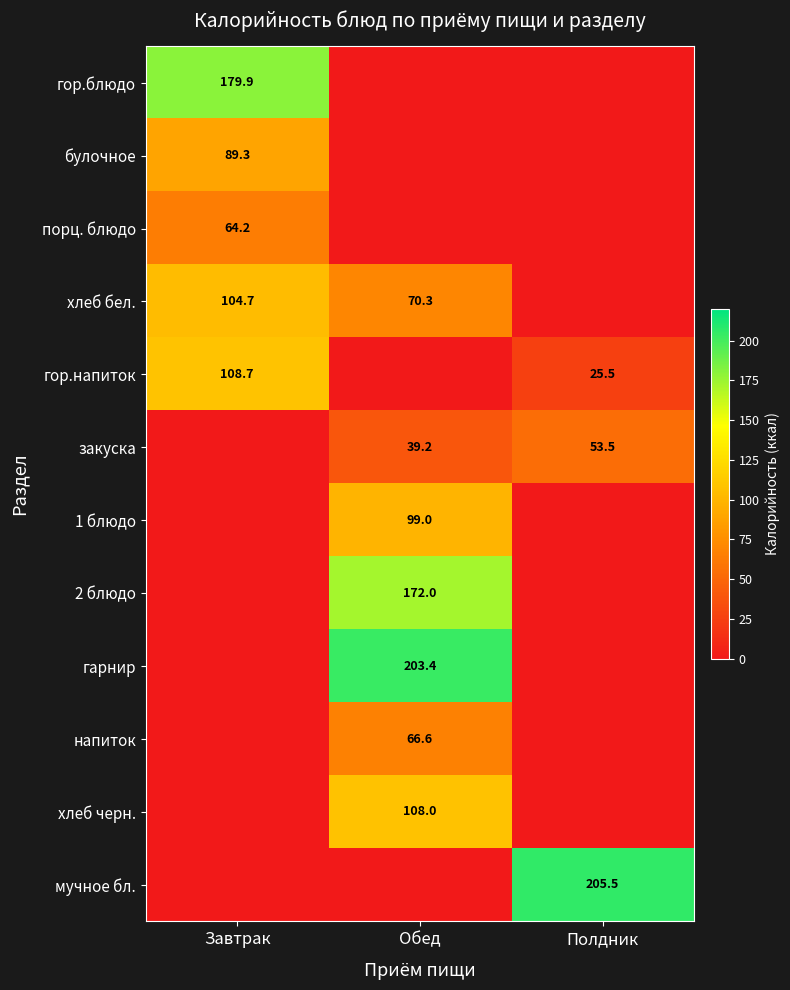

Is it true that гор.блюдо equals 305.7 at Завтрак?

False